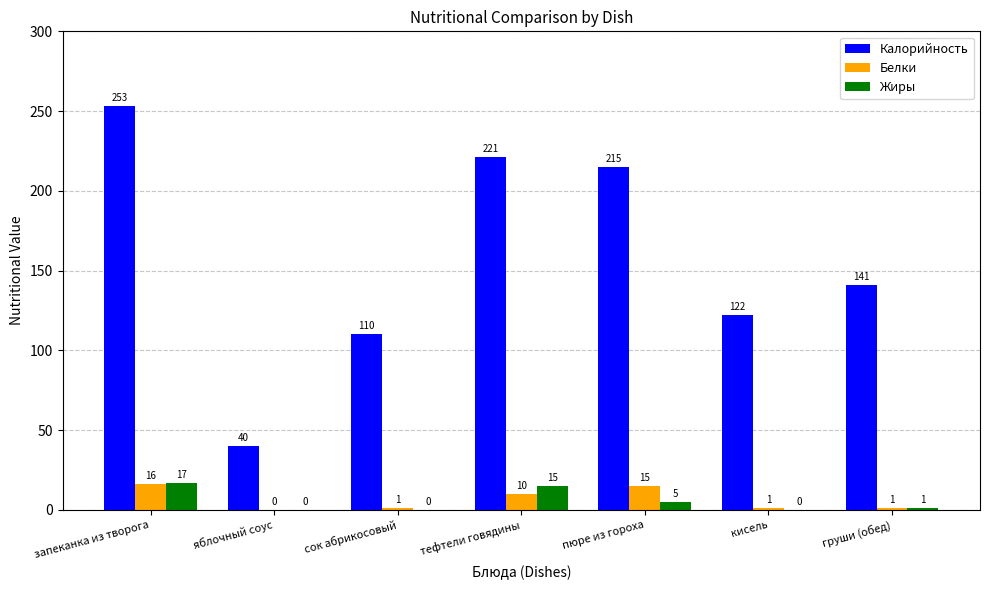

The Калорийность series shows 215 at пюре из гороха. True or false?

True